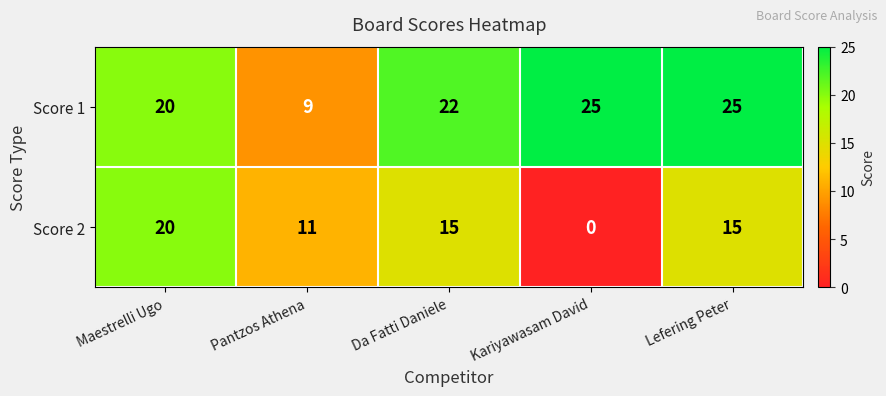

Which series has the widest spread of values?

Score 2